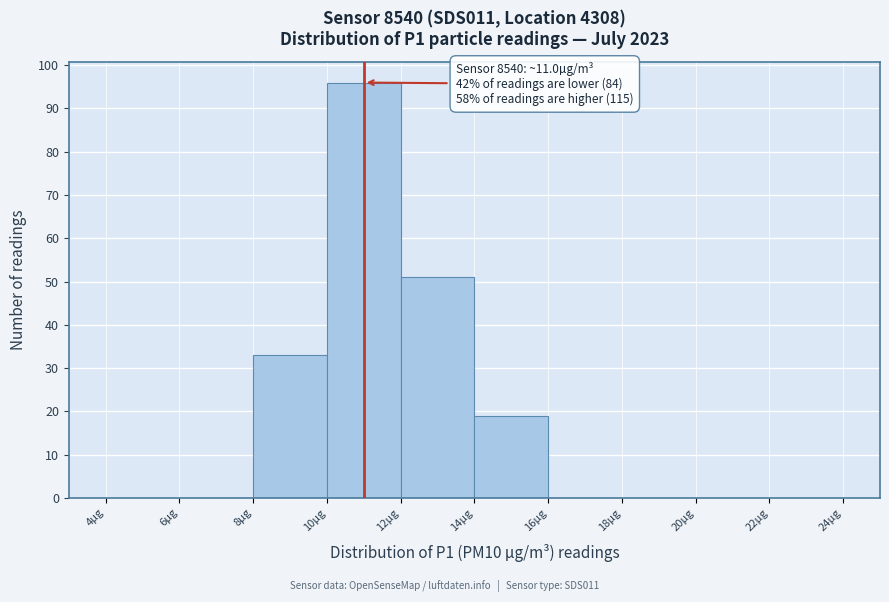

Over which range of the x-axis is the bar tallest?

10 to 12